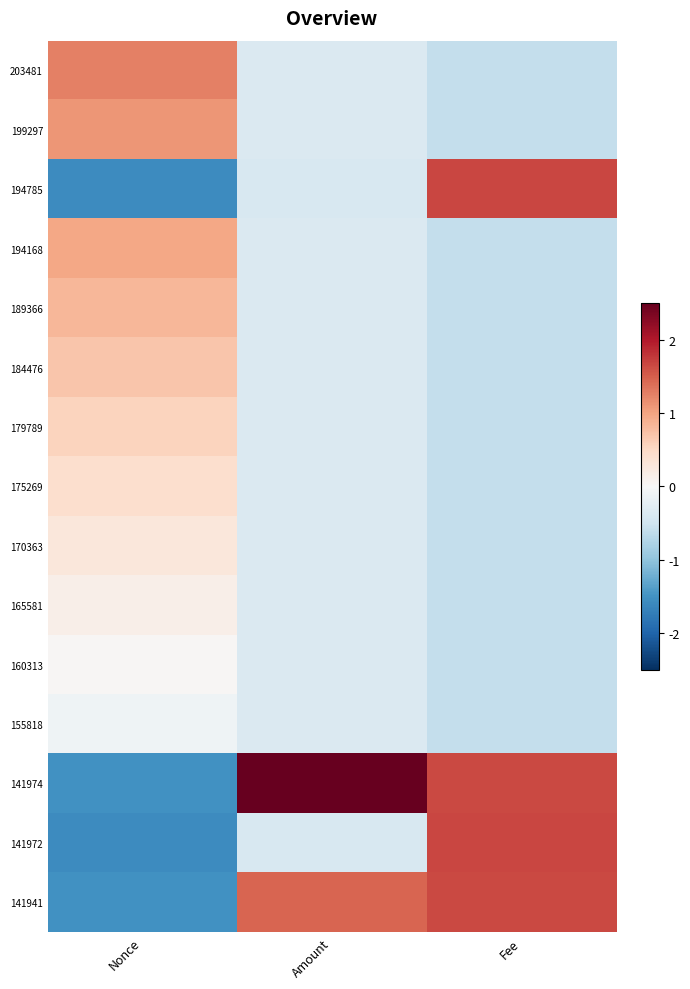

At how many categories does at least one series exceed 0?

3